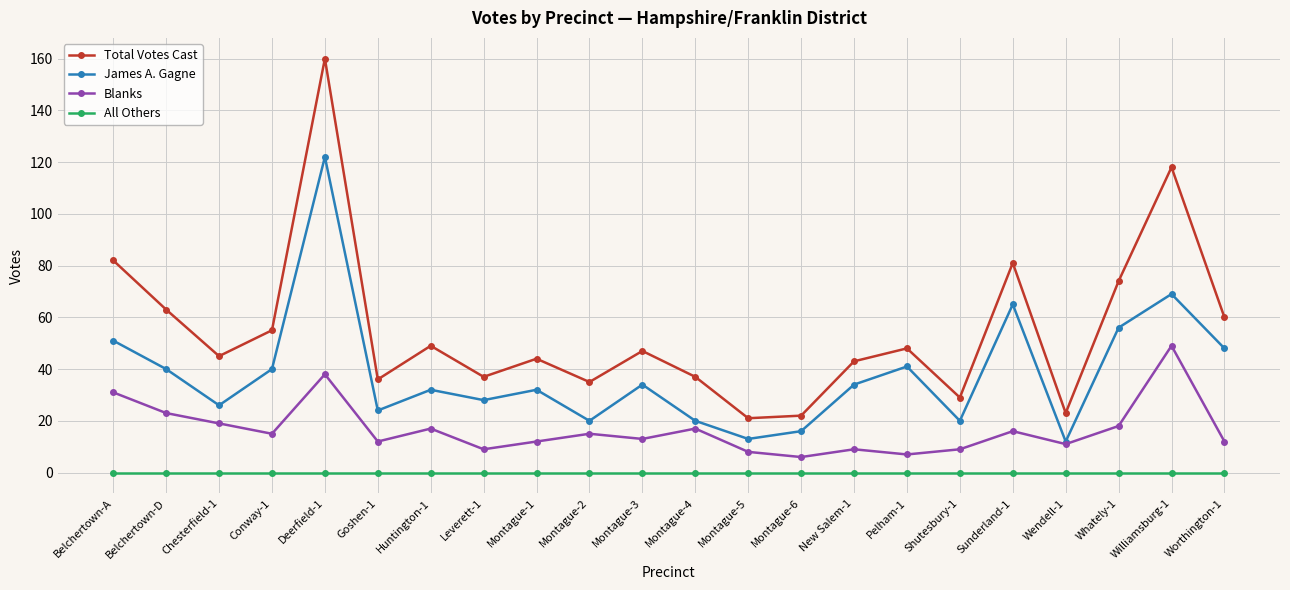

What is the label of the 20th point from the left?

Whately-1